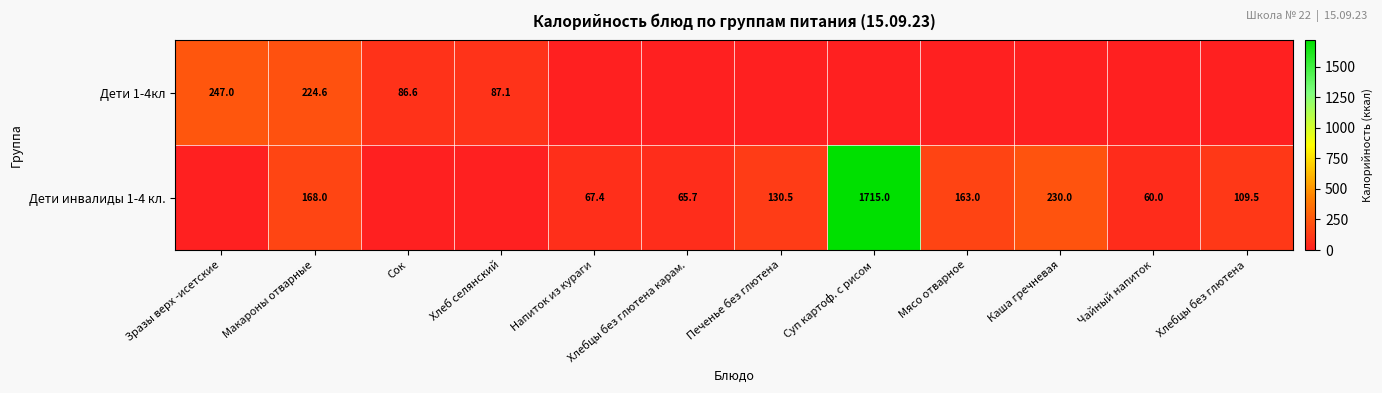

The Дети инвалиды 1-4 кл. series shows 38.6 at Хлебцы без глютена карам.. True or false?

False